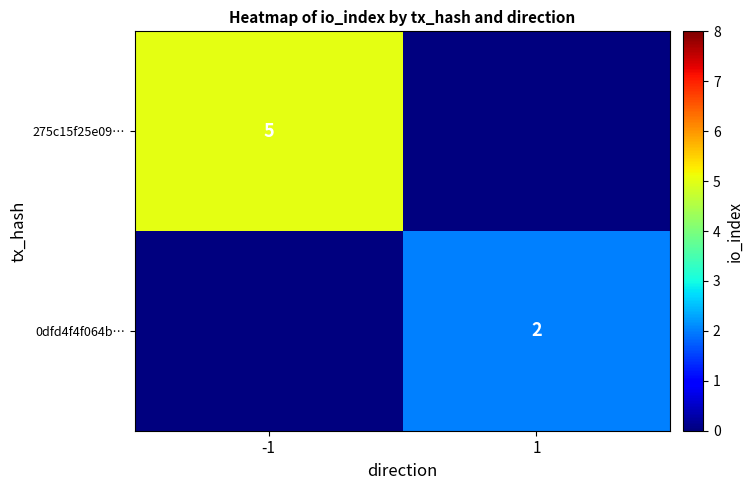

Is the value of 275c15f25e09… at -1 greater than the value of 0dfd4f4f064b… at 1?

Yes